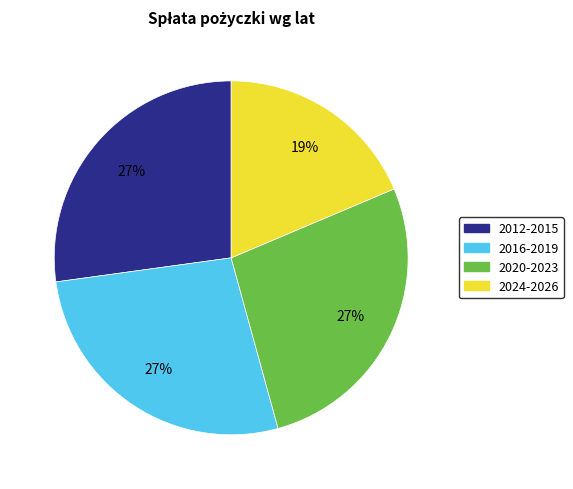

Is there any slice that represents more than half of the pie?

No